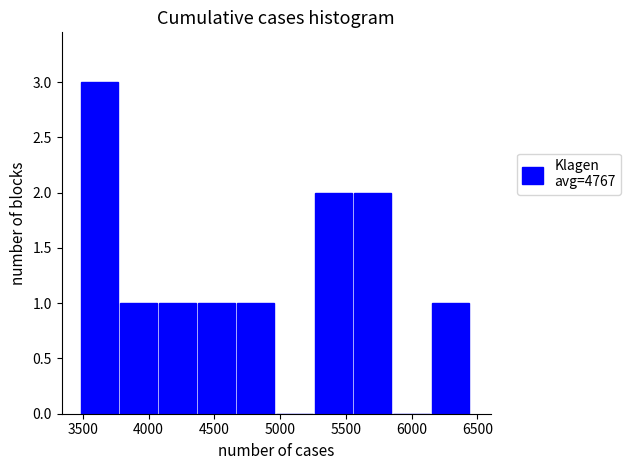

Over which range of the x-axis is the bar tallest?

3500 to 3800